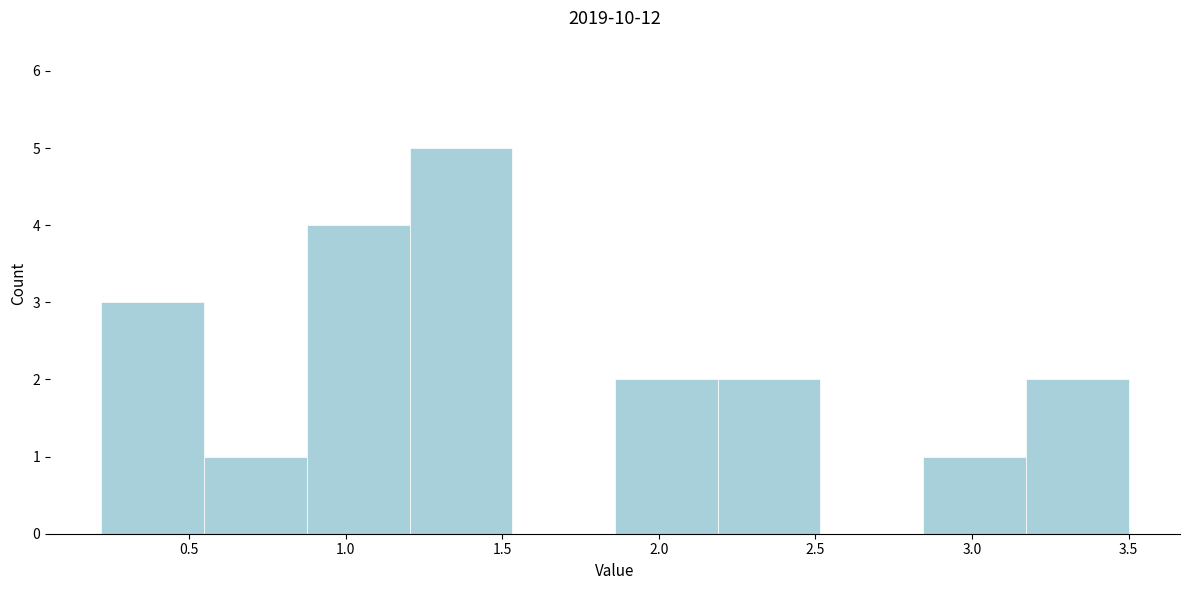

Reading left to right, transcribe this chart: for each bar, give the range it covers on the x-axis and its height. Neither the bar edges nor the heights are printed on the chart, so give them approximately, as read against the axes.

0.20 to 0.55: 3
0.55 to 0.90: 1
0.90 to 1.20: 4
1.20 to 1.55: 5
1.55 to 1.85: 0
1.85 to 2.20: 2
2.20 to 2.50: 2
2.50 to 2.85: 0
2.85 to 3.15: 1
3.15 to 3.50: 2